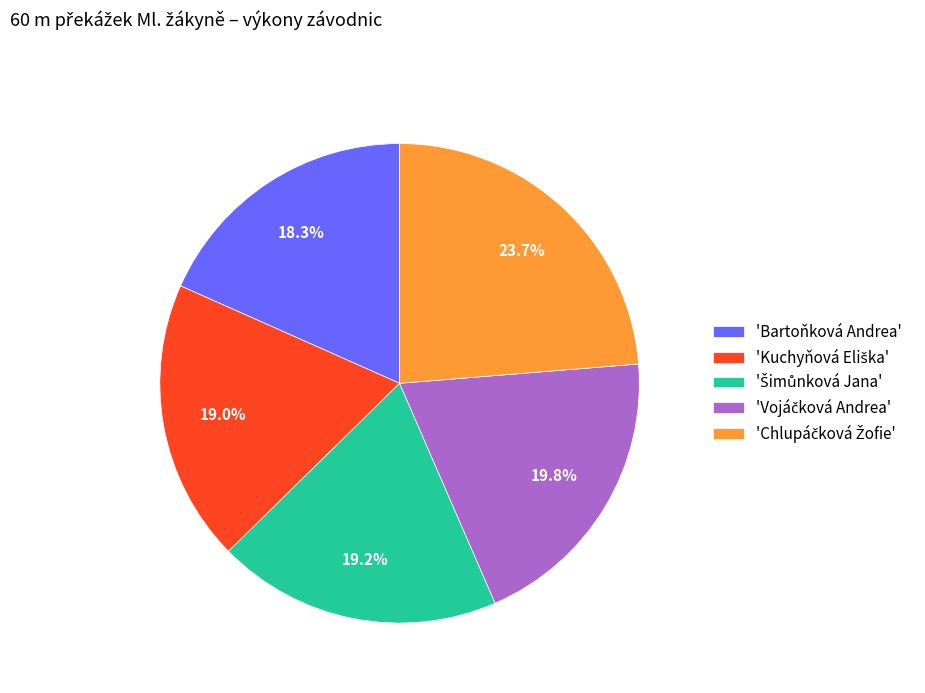

How much of the chart is everything except 'Bartoňková Andrea'?

81.7%